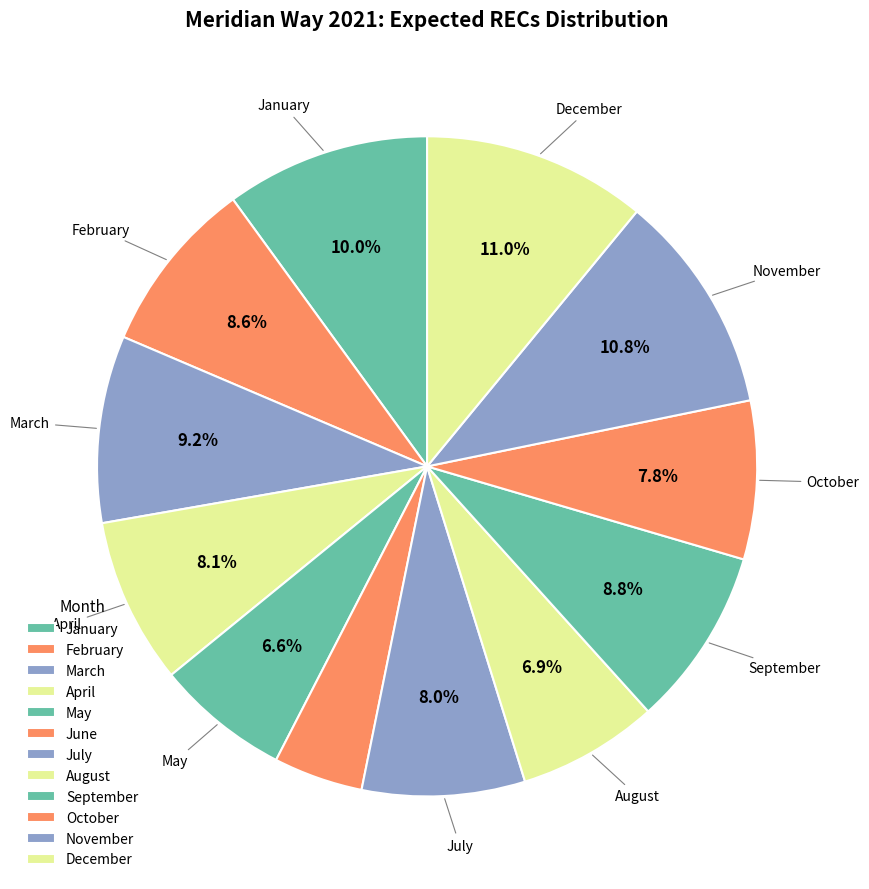

Is there any slice that represents more than half of the pie?

No